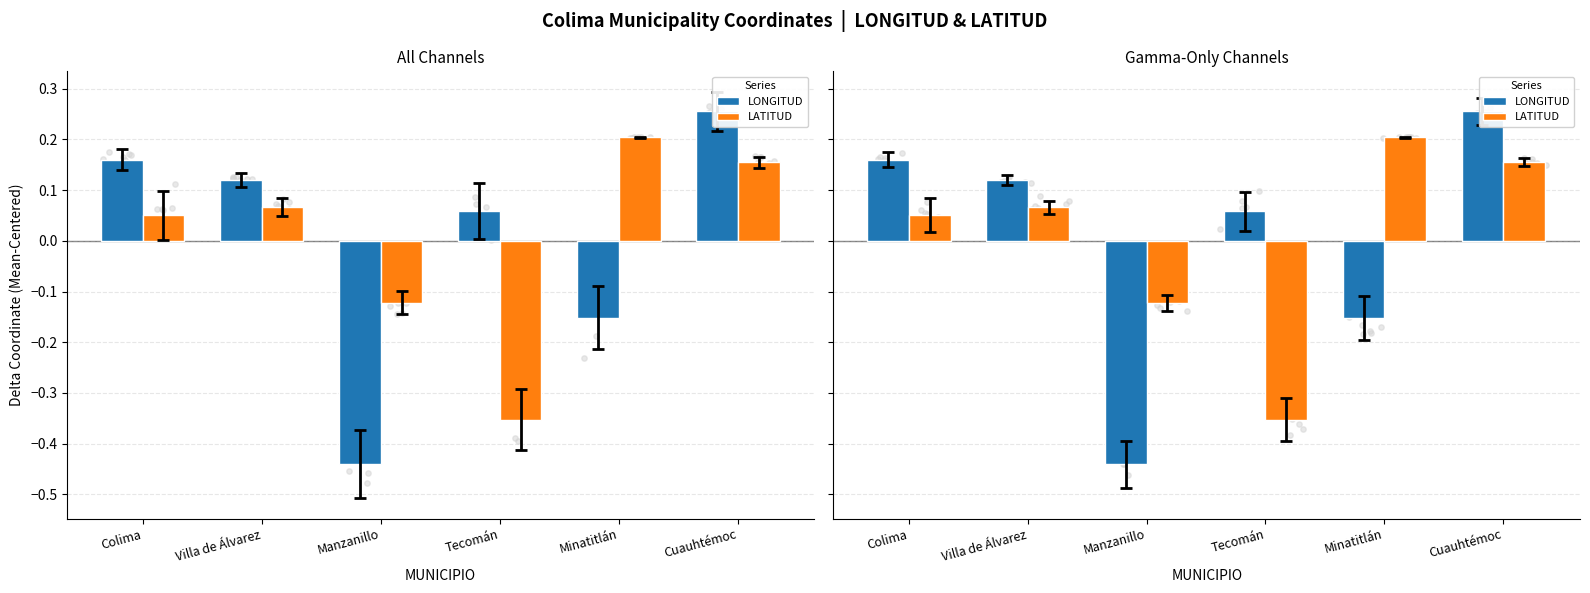

At which category is the sum across all series the highest?

Cuauhtémoc